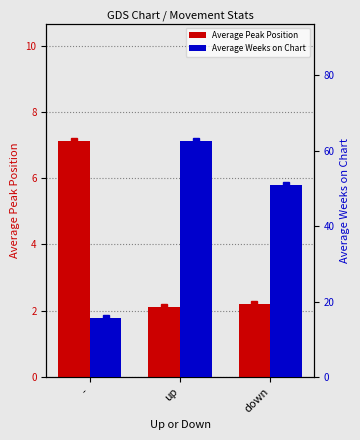

Which series has the largest total across all categories?

Average Weeks on Chart